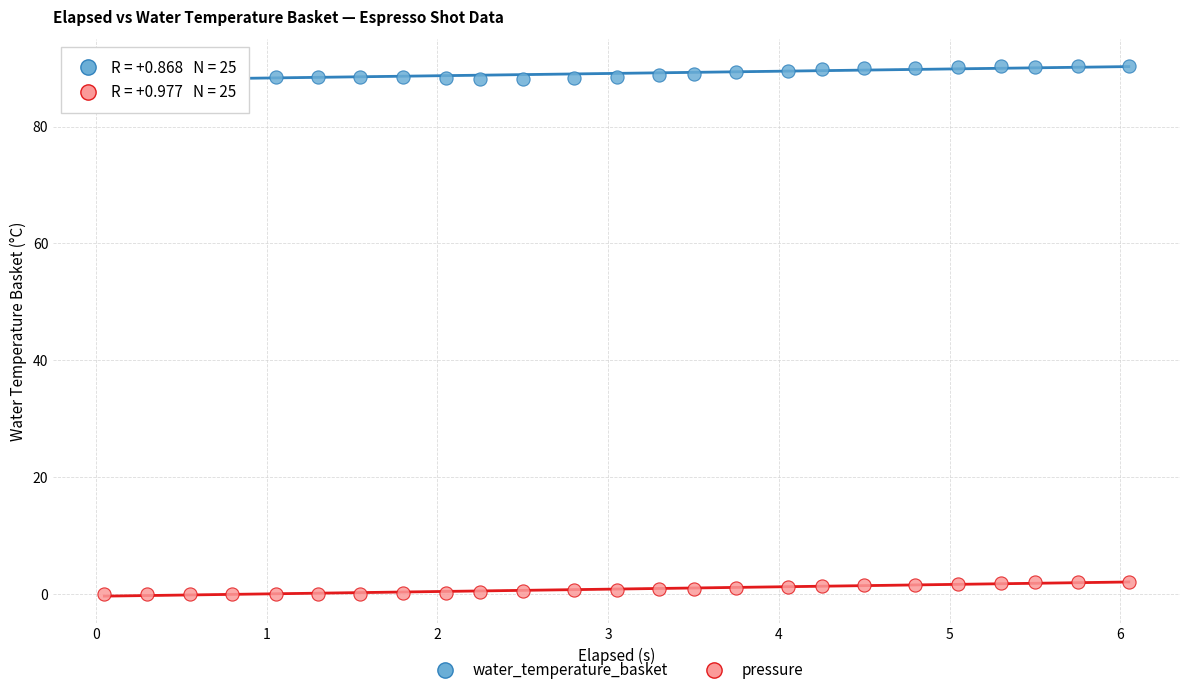

What are all the series names shown in the legend?

water_temperature_basket, pressure